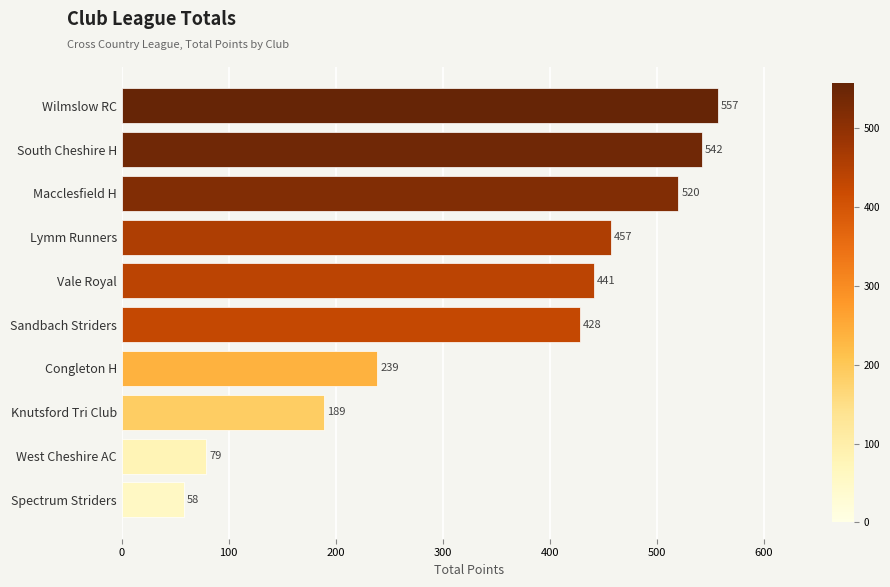

Are the bars horizontal?

Yes